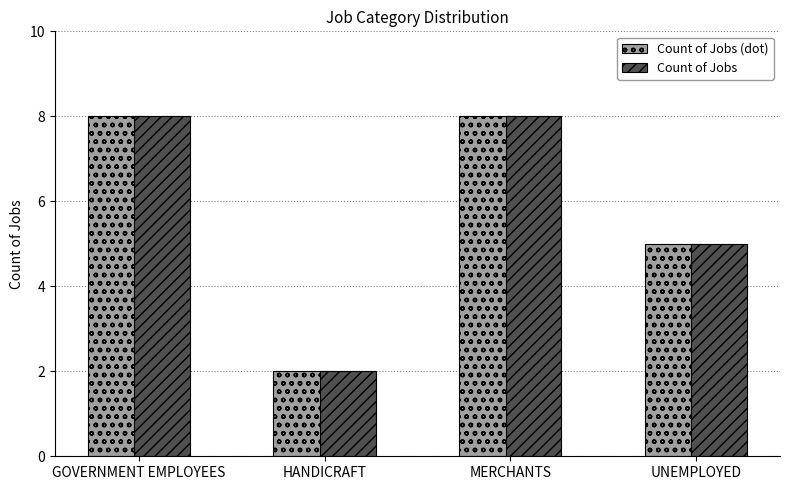

Count the Count of Jobs values in the range 5 to 8.

3